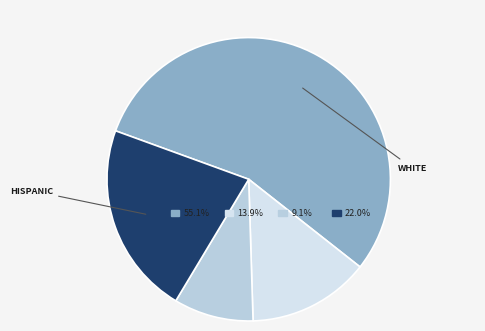

How many slices are in this pie chart?

4